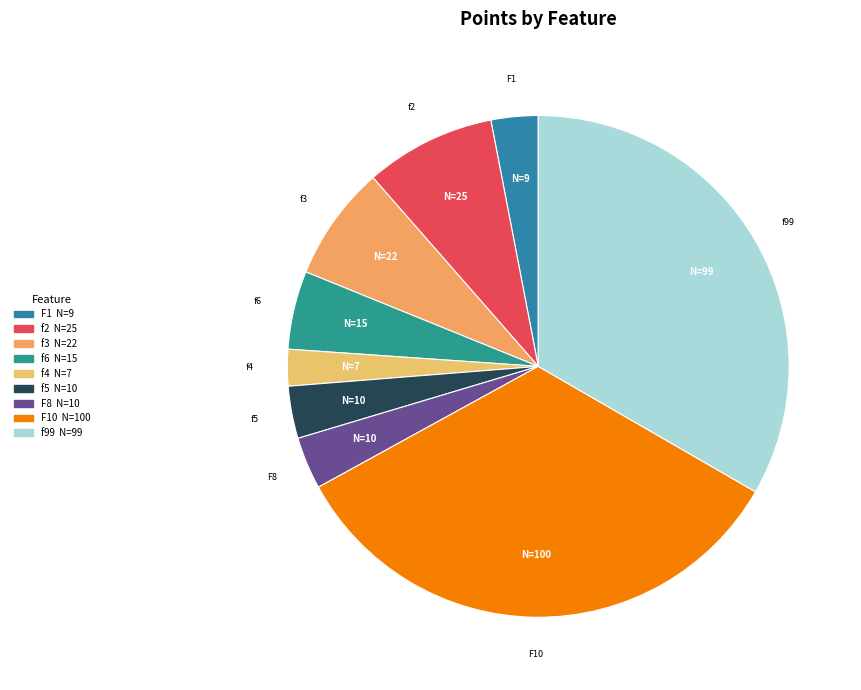

True or false: f5 accounts for 8% of the total.

False